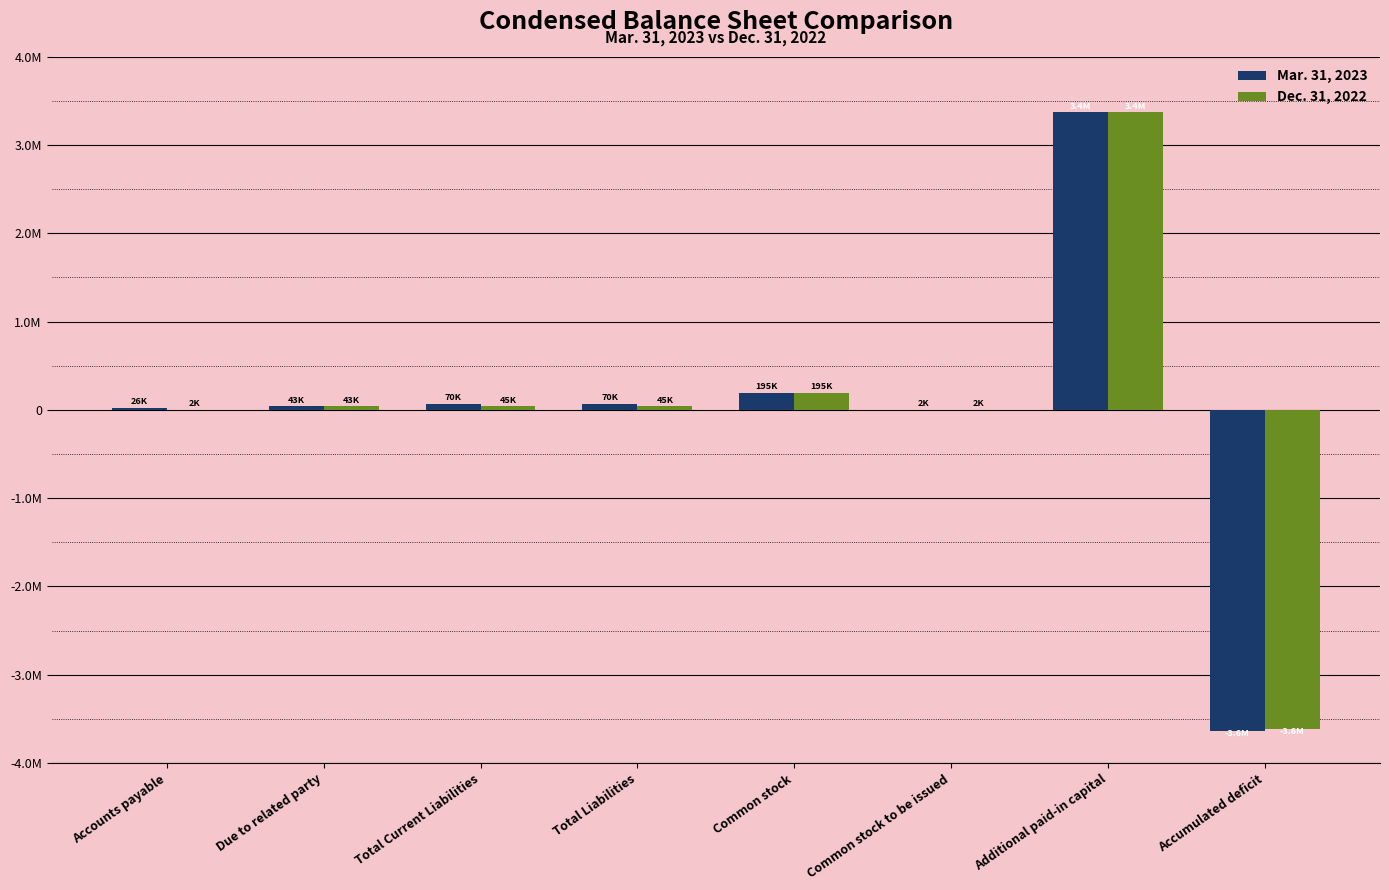

Which series has the largest total across all categories?

Mar. 31, 2023